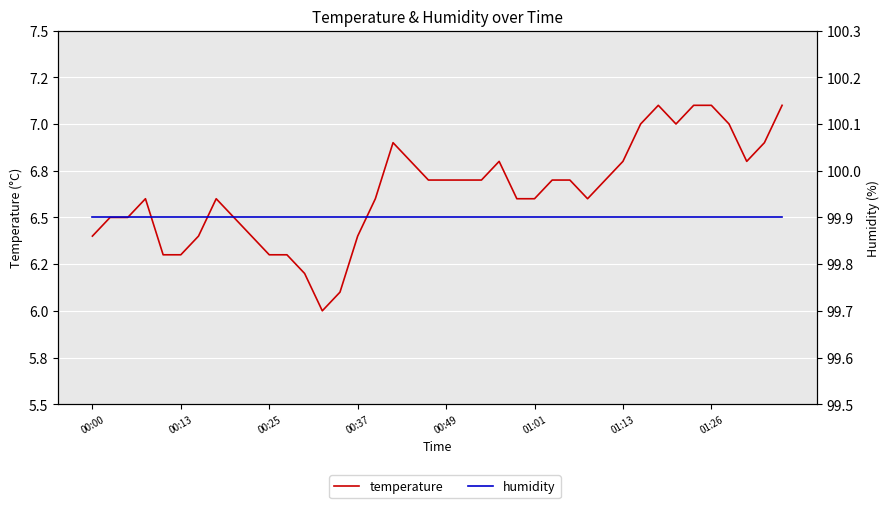

True or false: temperature has a value of 6.7 at 26.

True